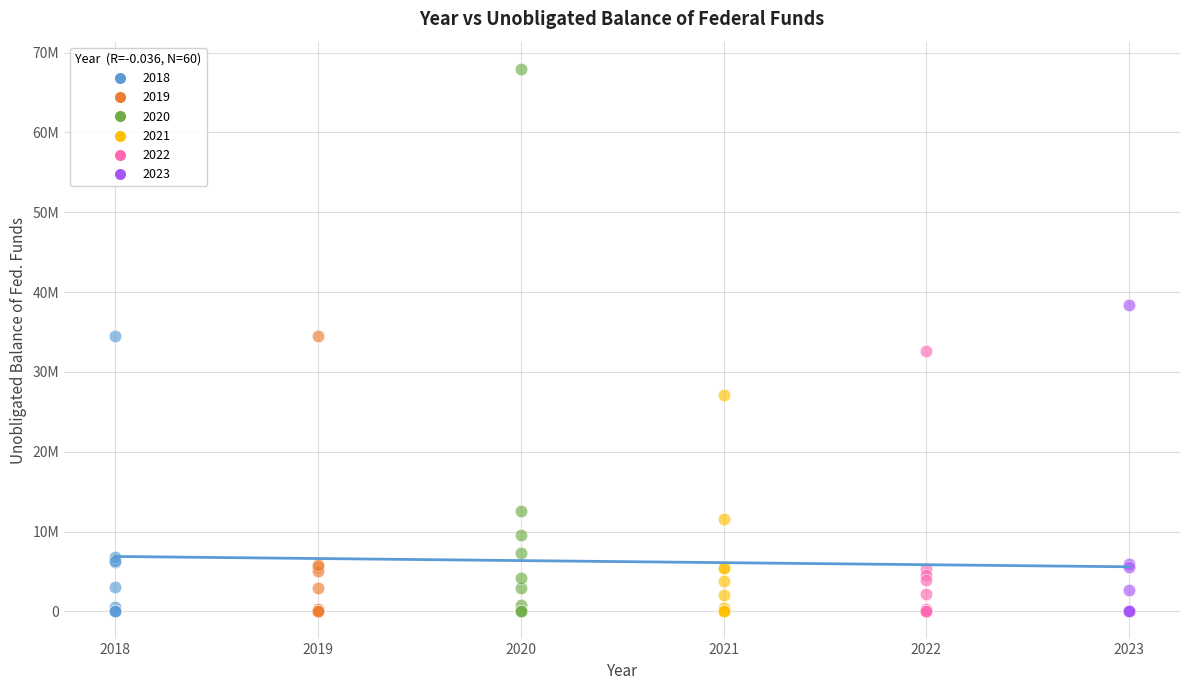

What are all the series names shown in the legend?

2018, 2019, 2020, 2021, 2022, 2023